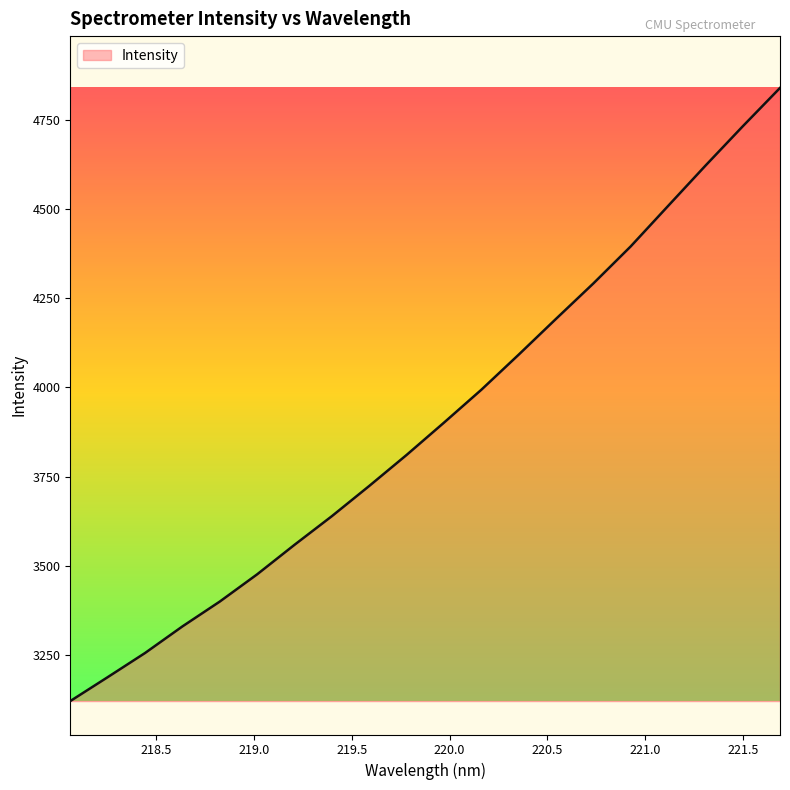

What is the maximum value shown in the chart?

4839.0